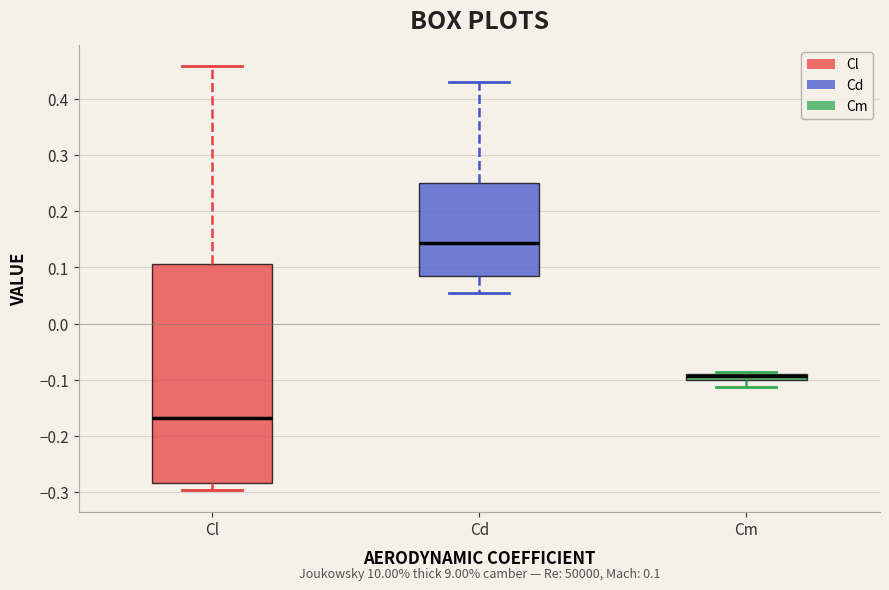

Which box has the lowest median line?

Cl